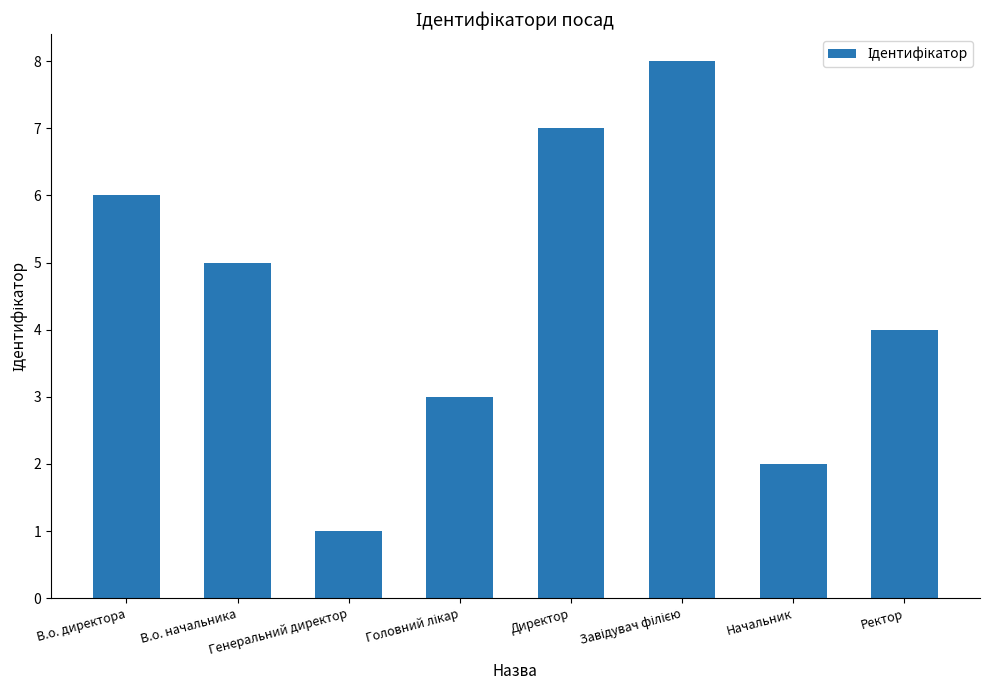

What is the maximum value shown in the chart?

8